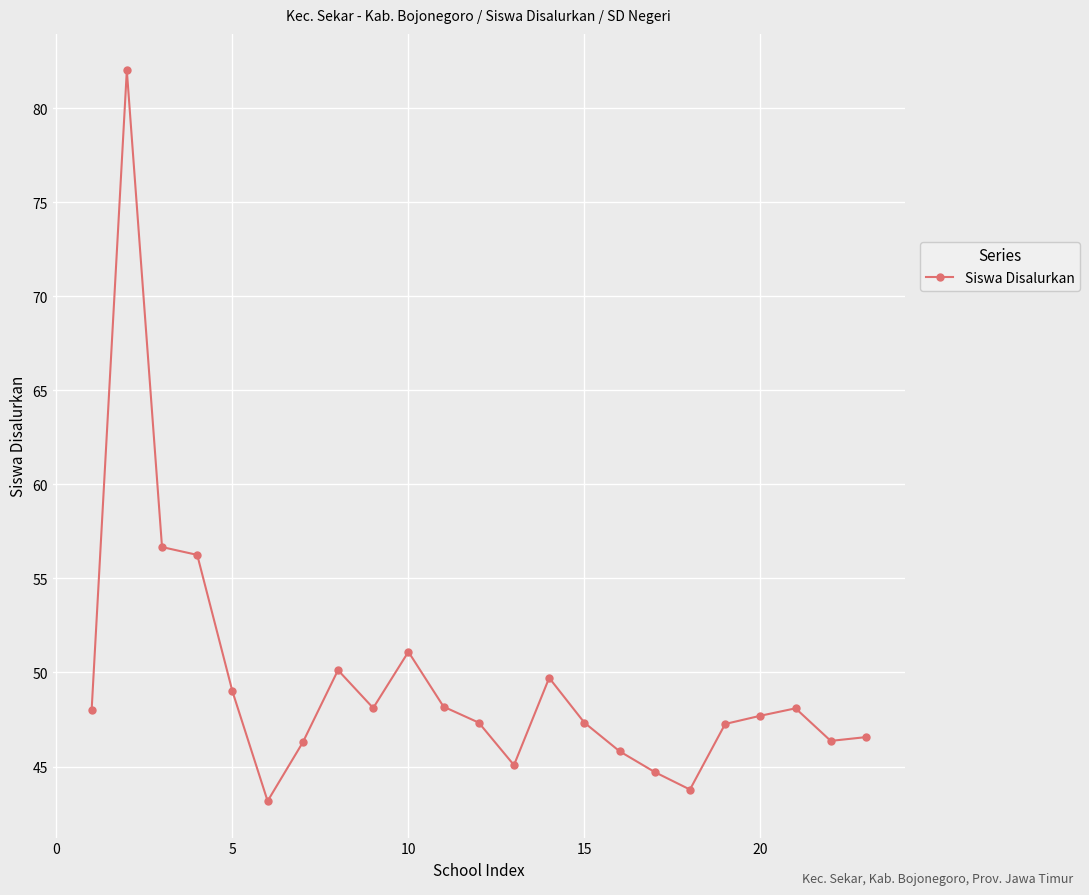

What is the difference between the maximum and minimum values?

38.8